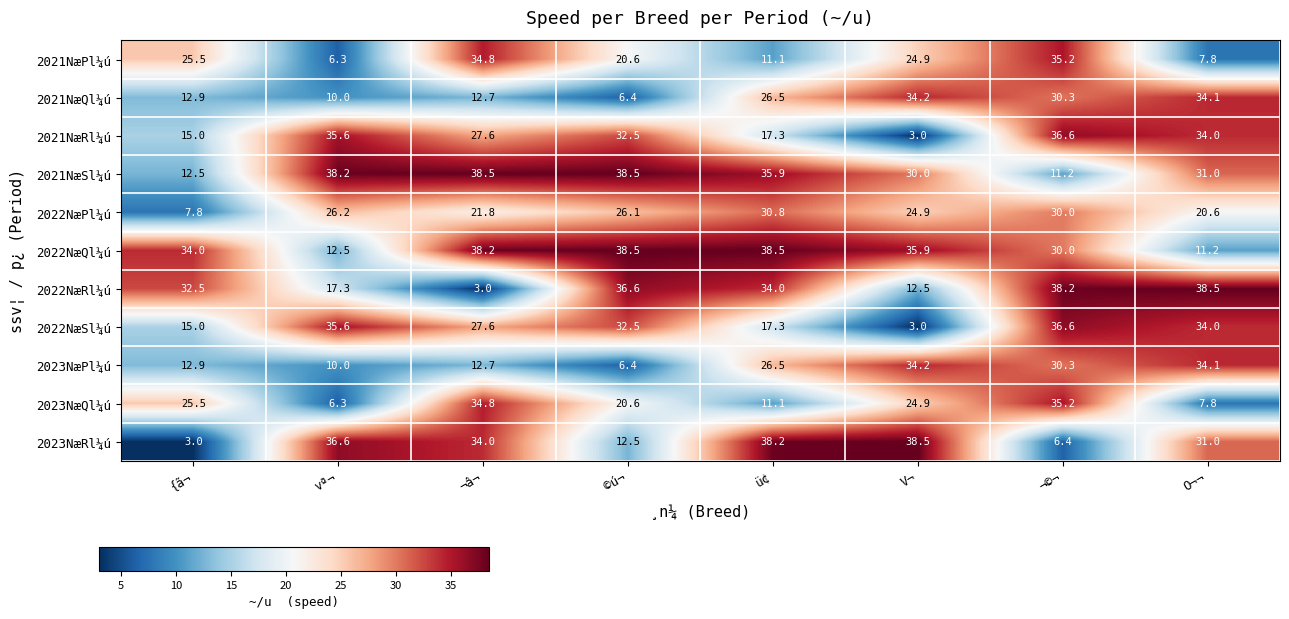

What is the total value across all series at ¬©¬?

320.0